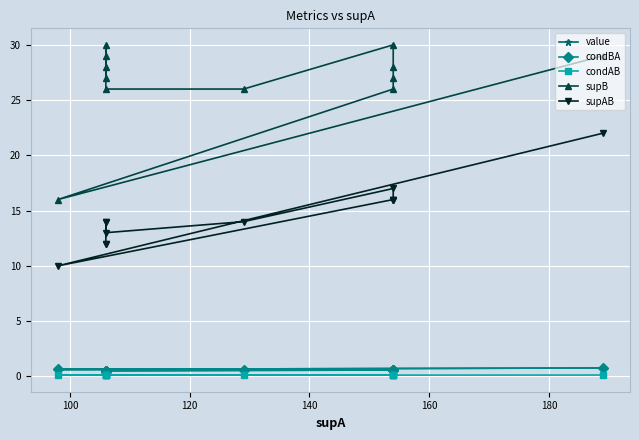

The condAB series shows 0.2 at 120. True or false?

False